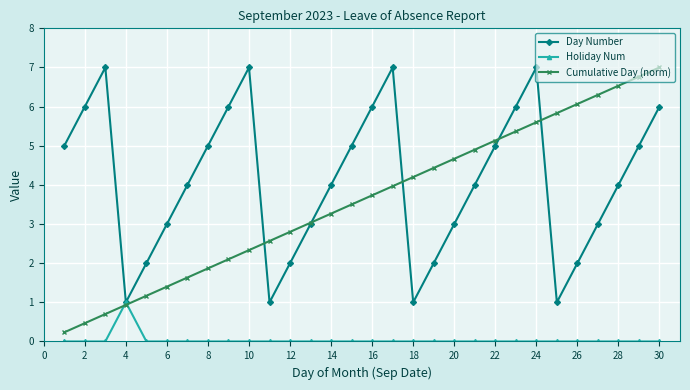

Does the chart have visible grid lines?

Yes